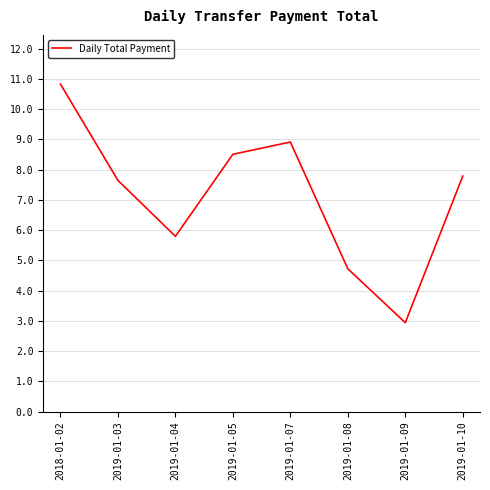

List the labels in order of value, smallest first.

2019-01-09, 2019-01-08, 2019-01-04, 2019-01-03, 2019-01-10, 2019-01-05, 2019-01-07, 2018-01-02